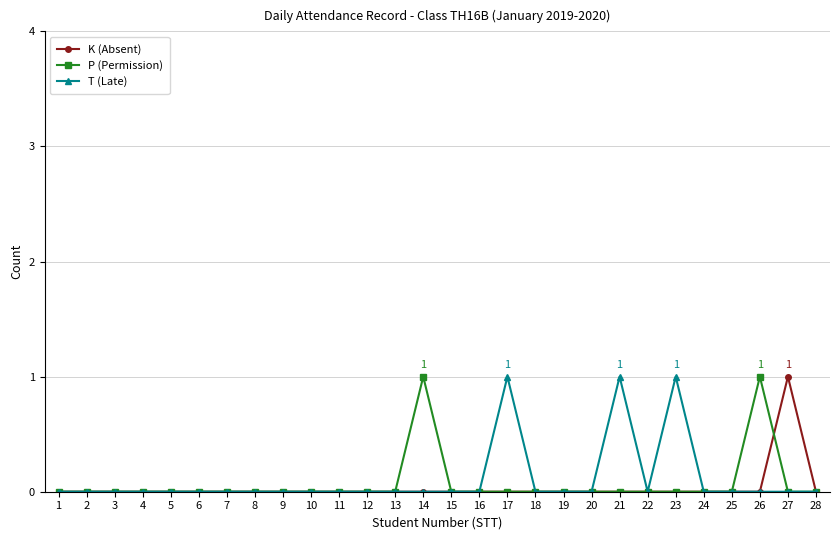

True or false: T (Late) has more than 1 points higher than both neighbors.

True